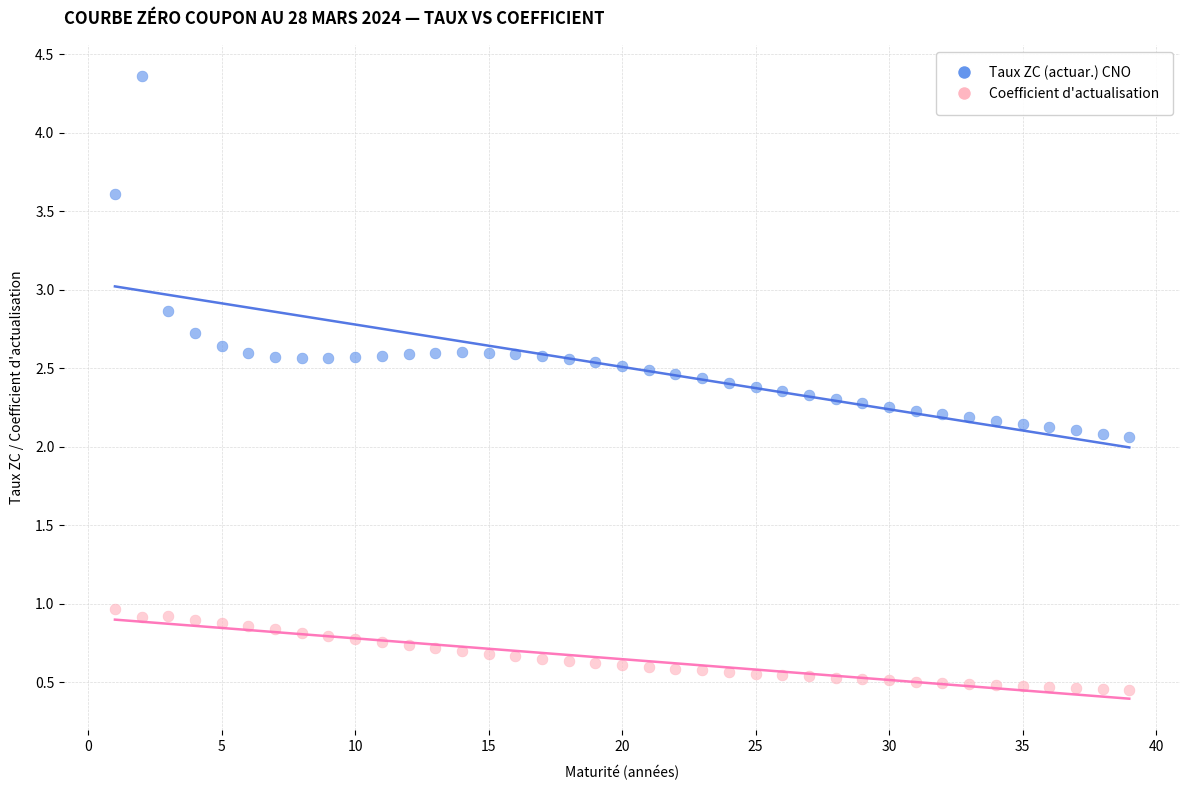

What are all the series names shown in the legend?

Taux ZC (actuar.) CNO, Coefficient d'actualisation